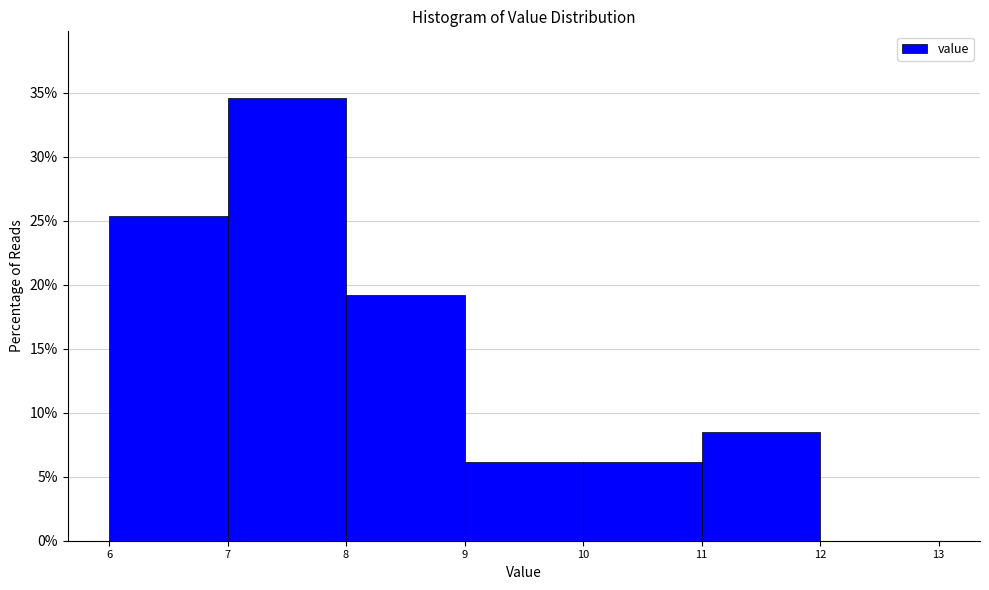

Reading left to right, transcribe this chart: for each bar, give the range it covers on the x-axis and its height. The values are not printed on the chart, so give them approximately, as read against the axis.

6 to 7: 25.5
7 to 8: 34.5
8 to 9: 19.0
9 to 10: 6.0
10 to 11: 6.0
11 to 12: 8.5
12 to 13: 0